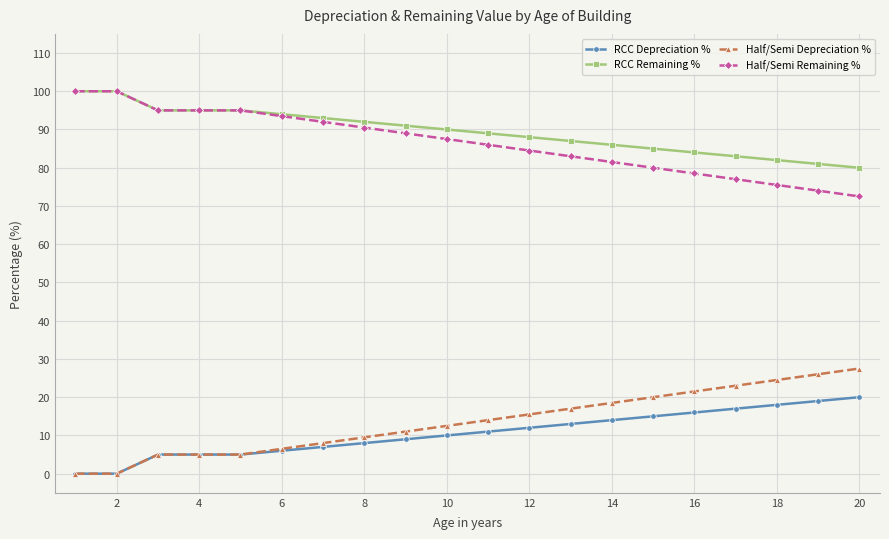

What is the maximum value for RCC Remaining %?

100.0